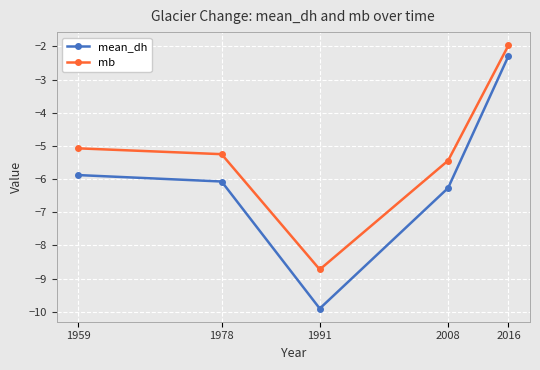

What is the value of the mb point at the 3rd from the left?

-8.7